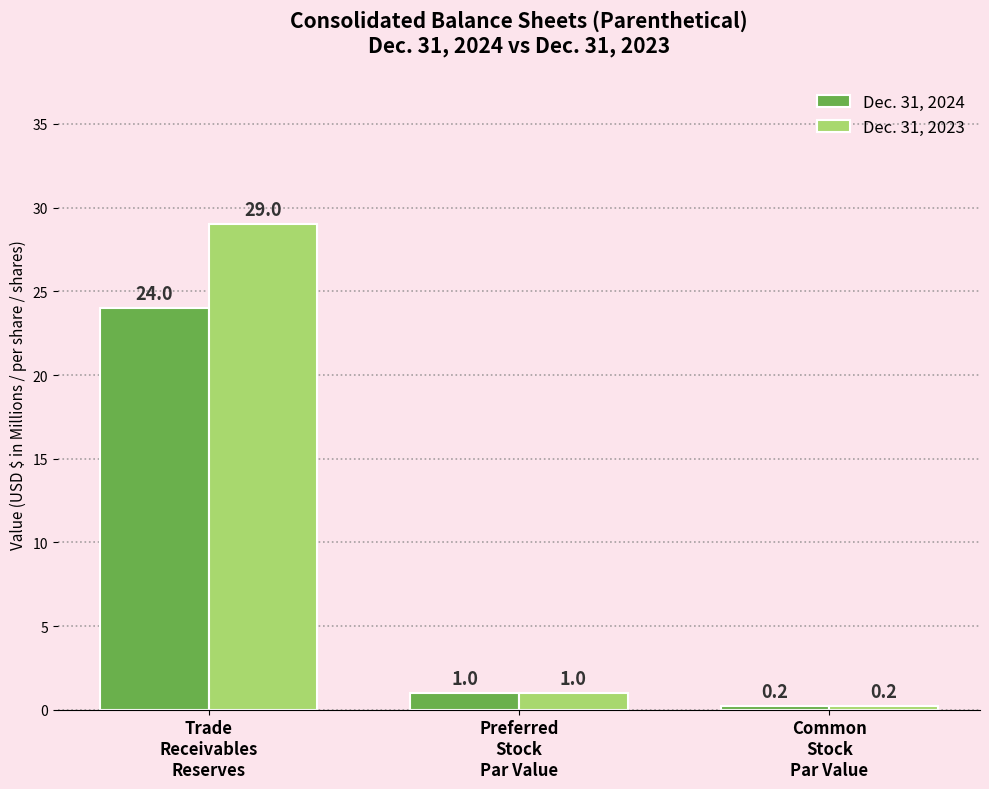

What is the label of the 2nd bar from the left?

Preferred
Stock
Par Value